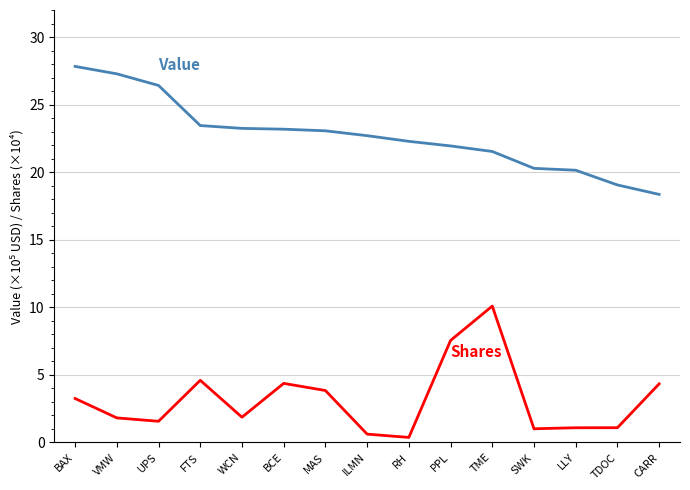

What is the total value across all series at TDOC?

20.2